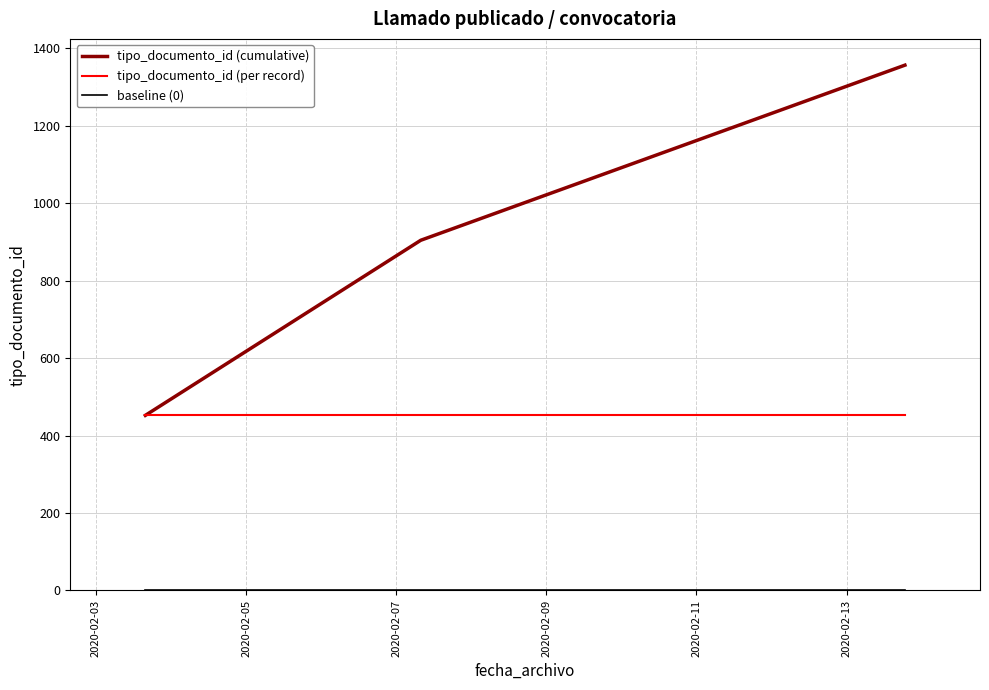

What is the highest value of the tipo_documento_id (per record) series?

452